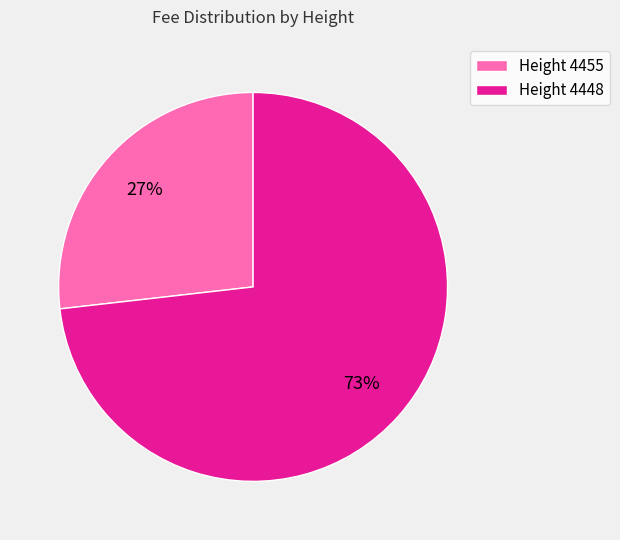

Does Height 4448 represent more than half of the total?

Yes